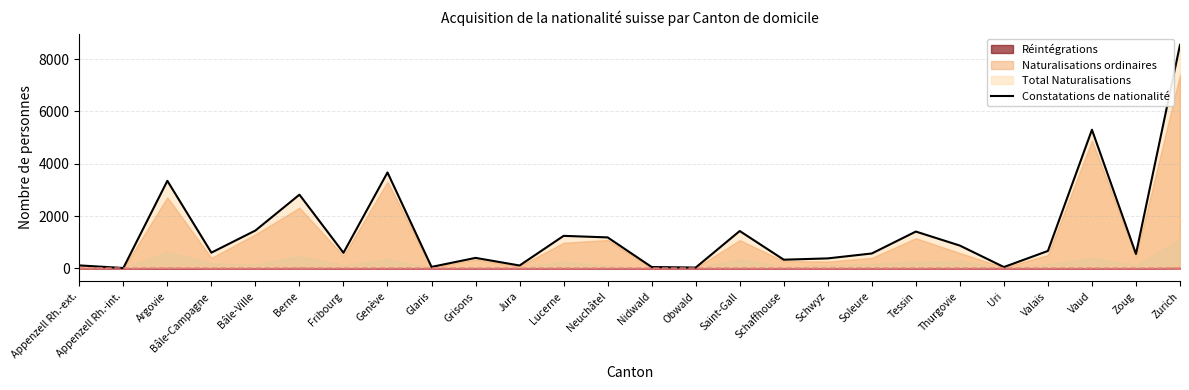

Rank the categories by value from highest to lowest.

Zurich, Vaud, Genève, Argovie, Berne, Bâle-Ville, Saint-Gall, Tessin, Lucerne, Neuchâtel, Thurgovie, Valais, Bâle-Campagne, Fribourg, Soleure, Zoug, Grisons, Schwyz, Schaffhouse, Appenzell Rh.-ext., Jura, Glaris, Nidwald, Uri, Obwald, Appenzell Rh.-int.